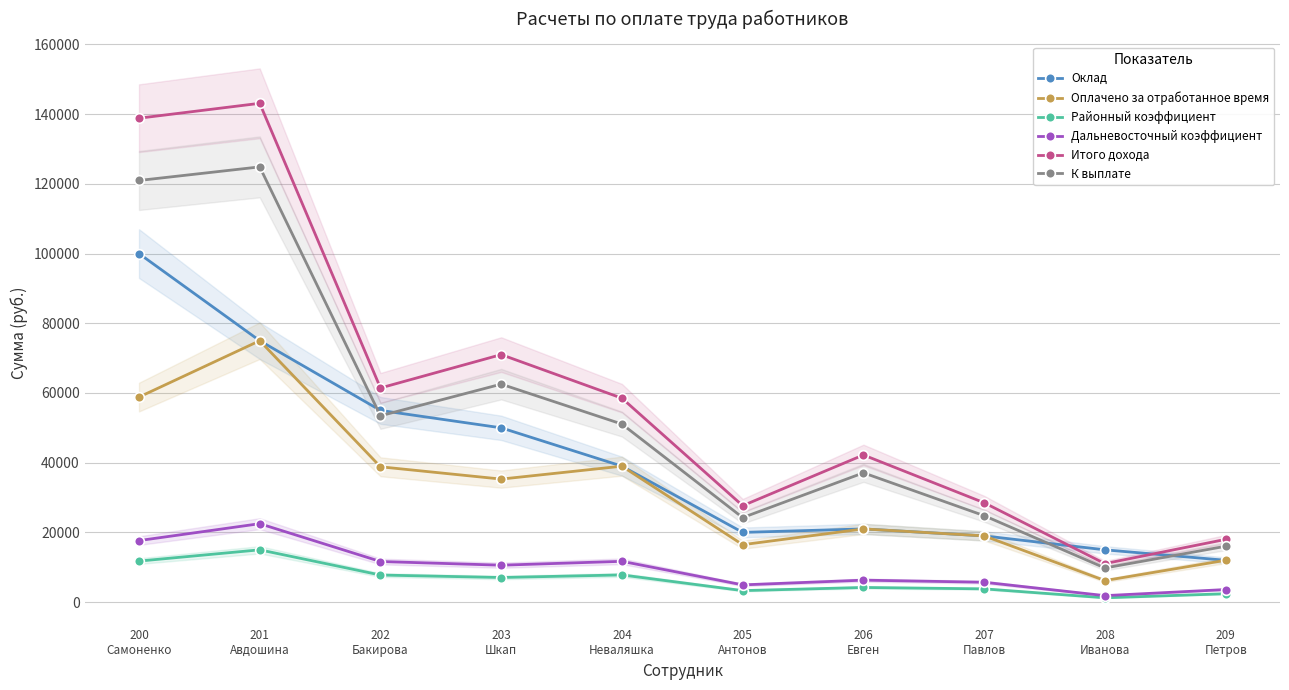

What position from the right is 206
Евген?

4